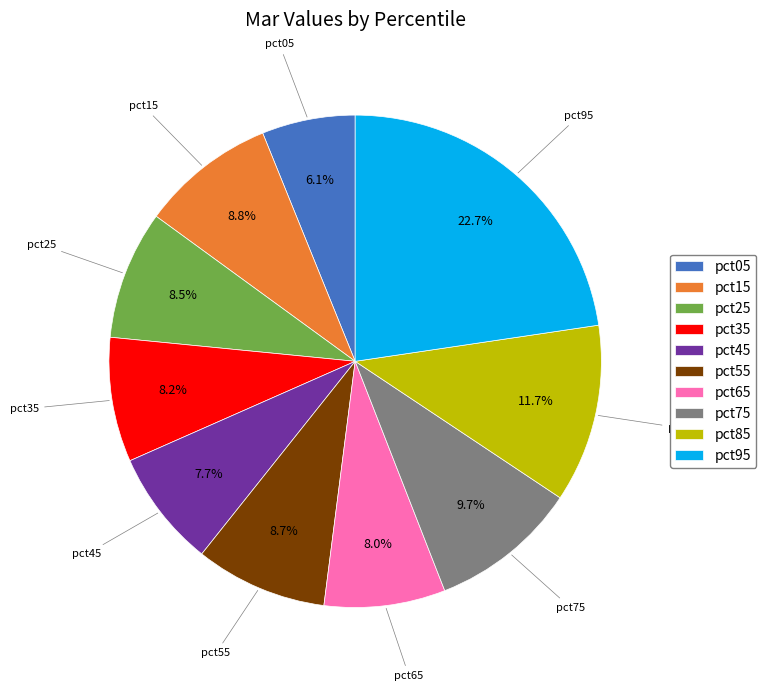

How many segments does this pie chart have?

10